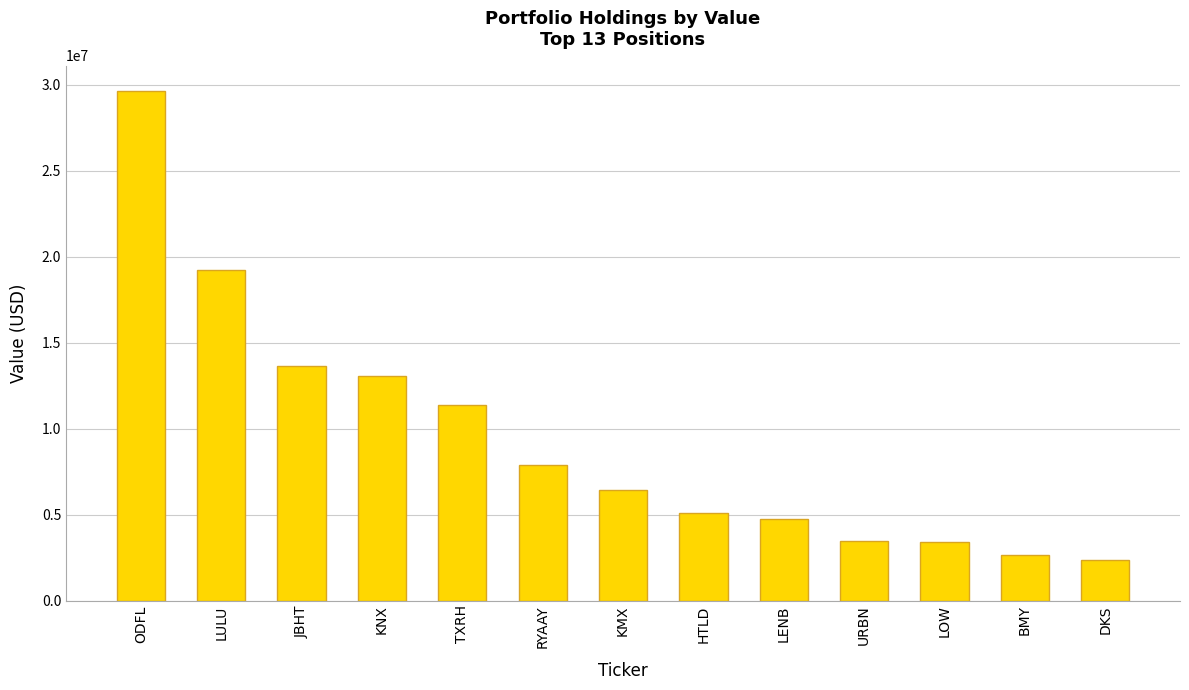

What is the sum of all values?

123085000